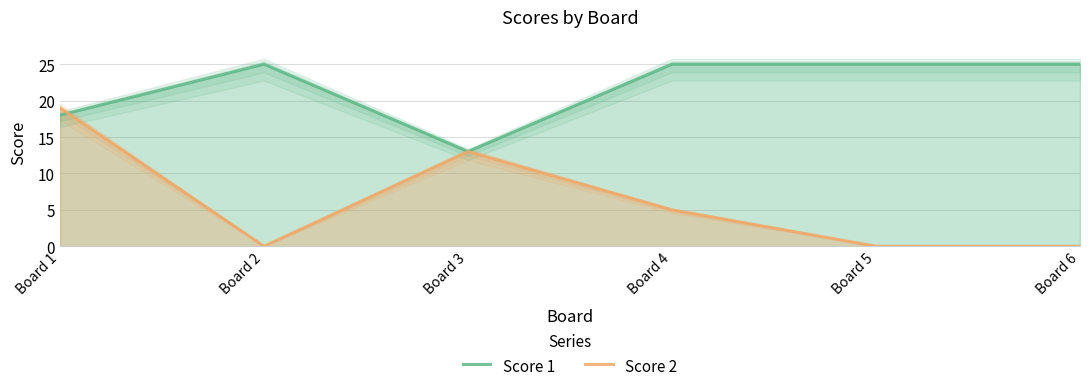

Rank the series by their average value, from lowest to highest.

Score 2, Score 1